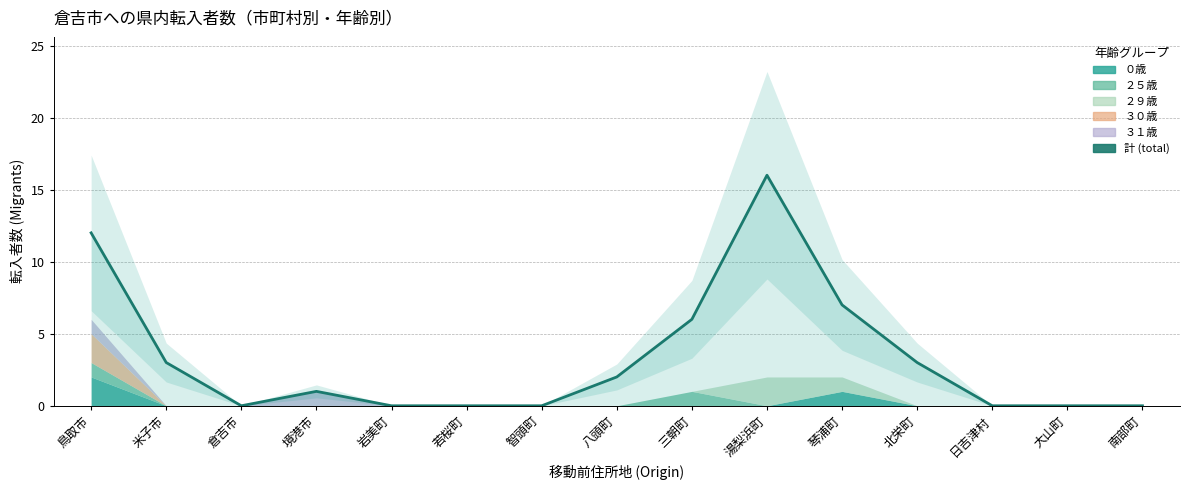

True or false: the data has more than 0 interior local peaks.

True